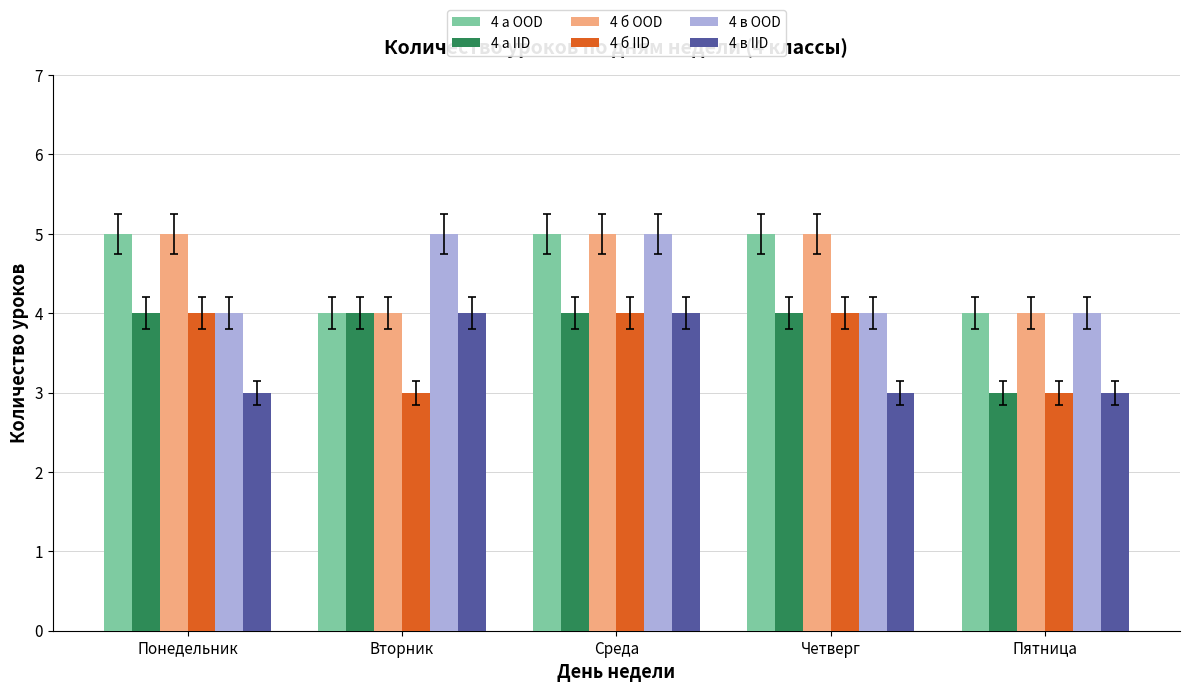

What is the total value across all series at Понедельник?

25